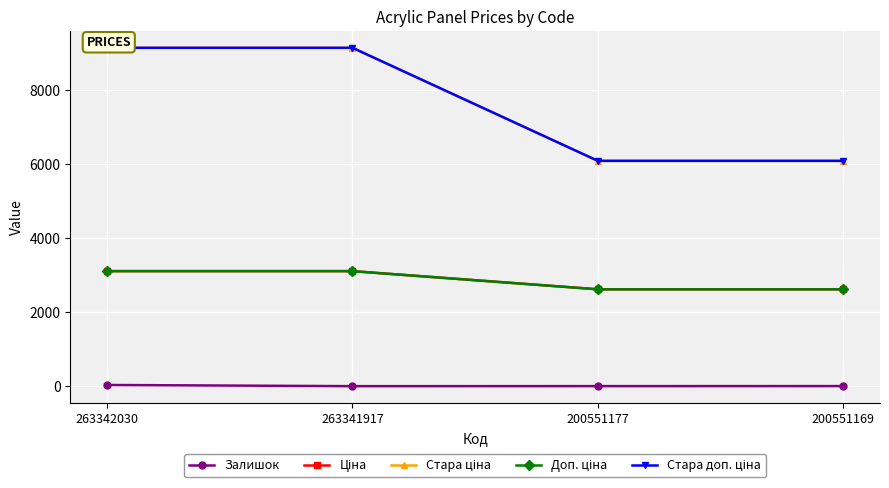

What is the value of the Ціна point at the 2nd from the left?

3112.5